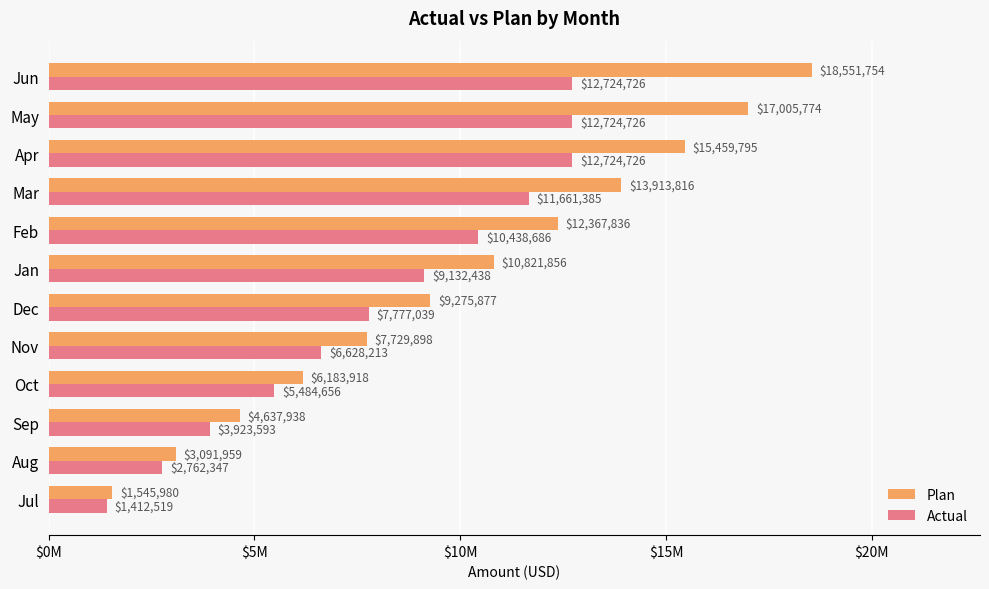

What are all the series names shown in the legend?

Plan, Actual